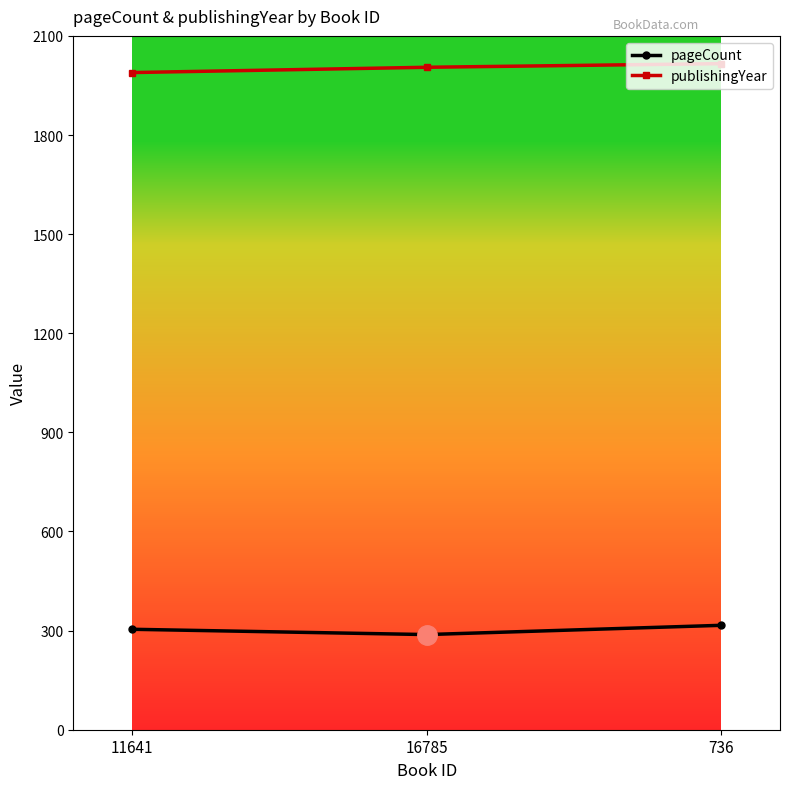

Is it true that publishingYear equals 1989 at 11641?

True